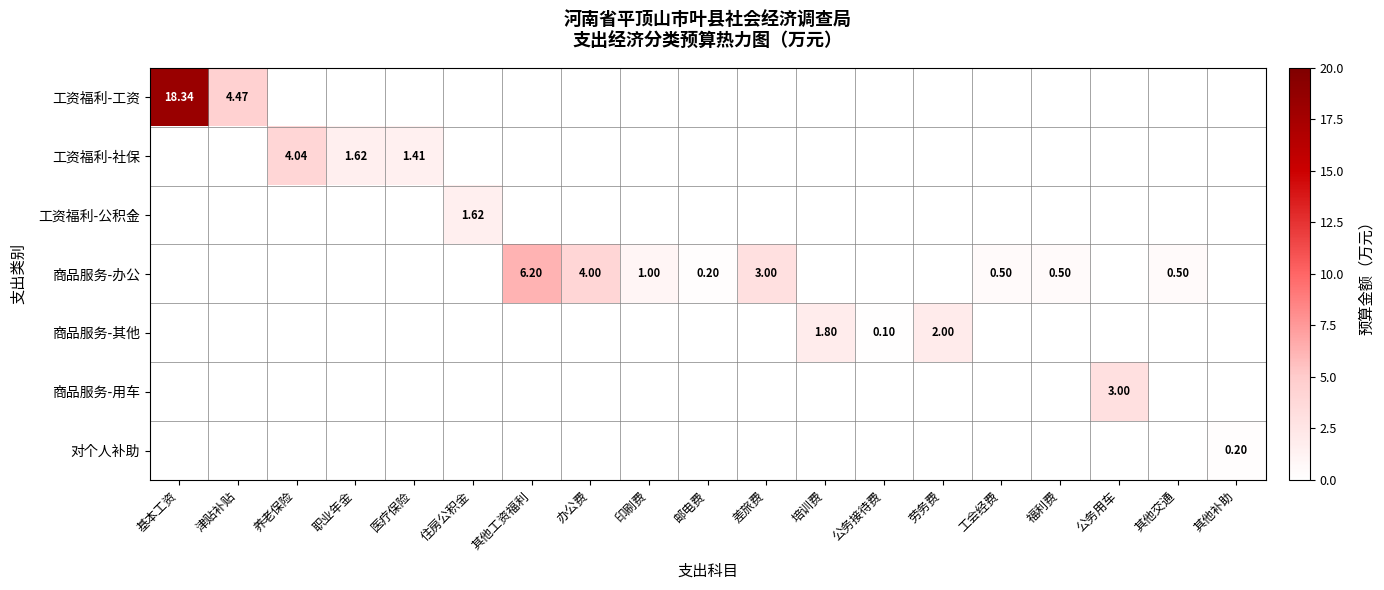

What is the greatest value displayed?

18.3